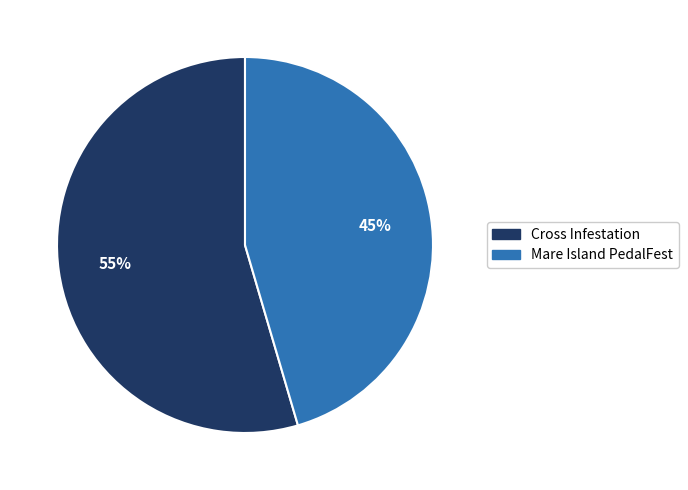

Which slice represents more than half of the pie?

Cross Infestation